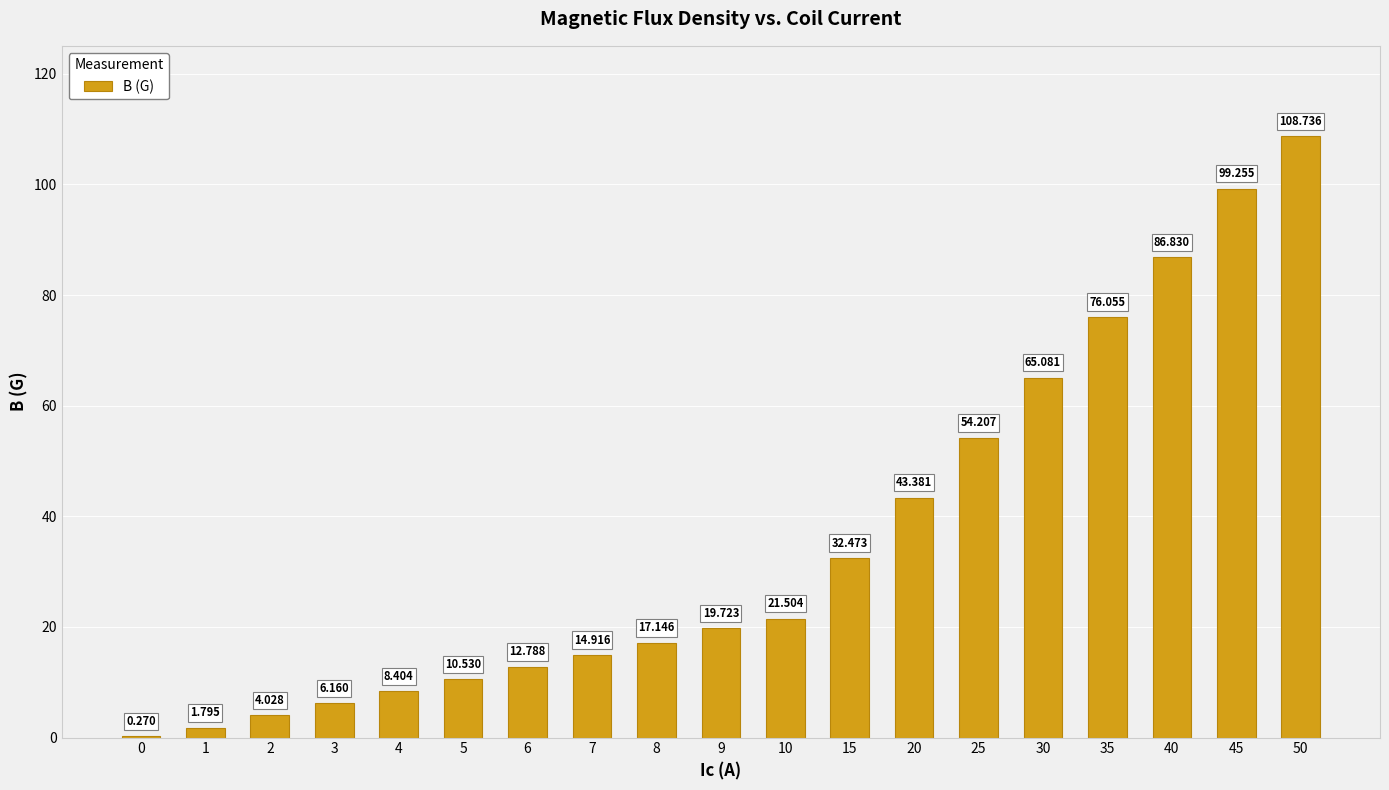

How many data points does each series have?

19